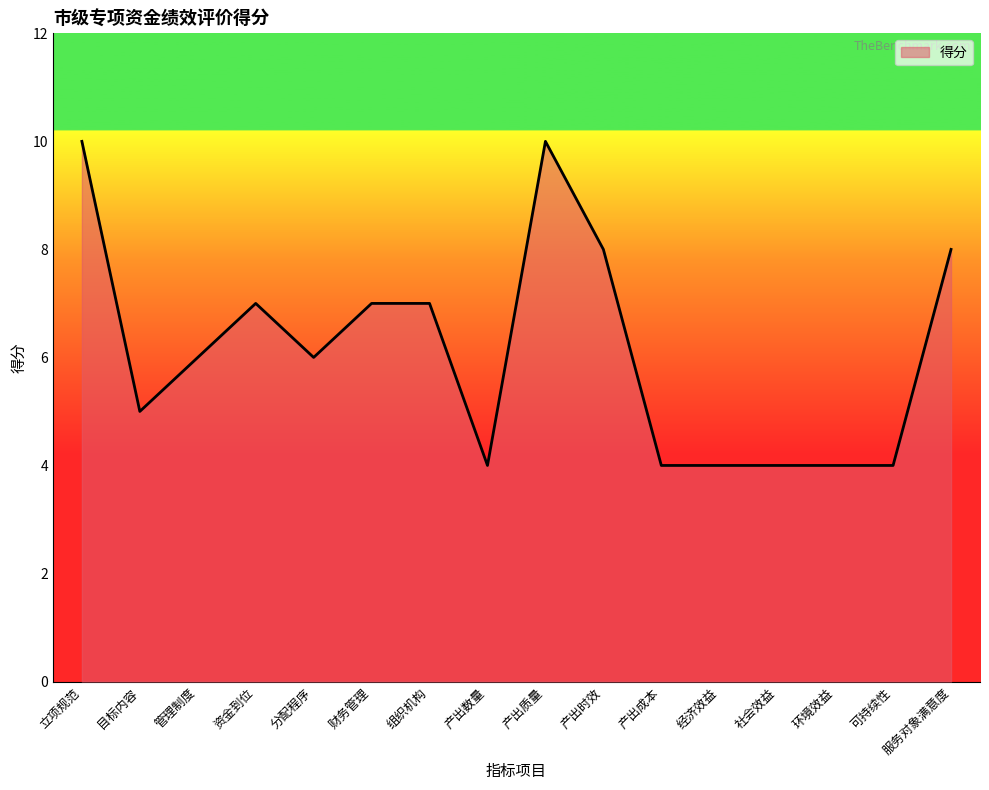

How many lines are shown in the chart?

1